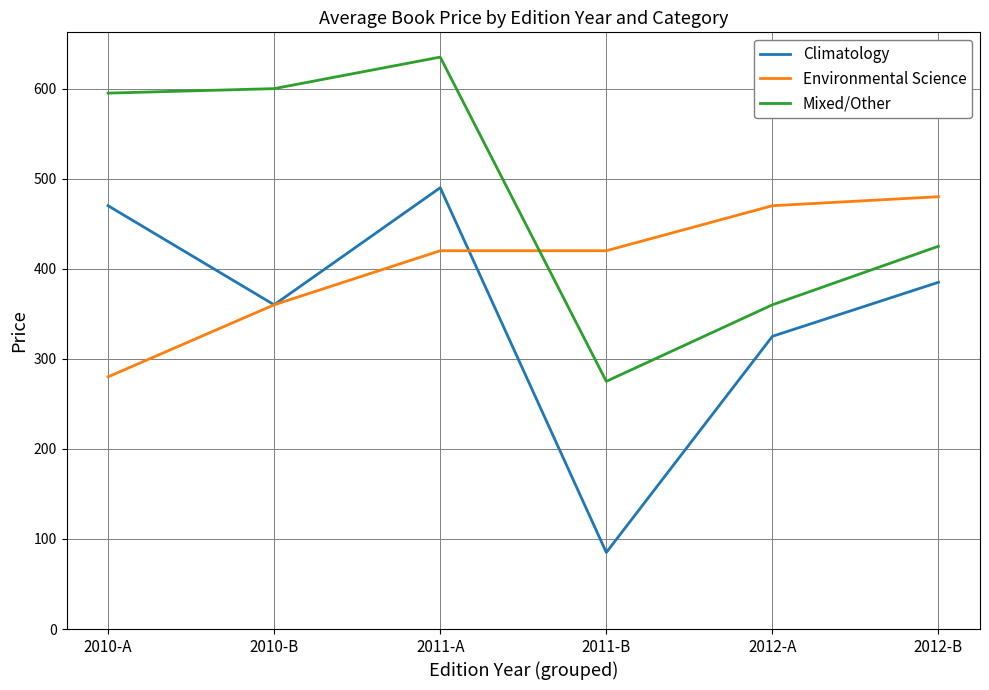

What is the spread (max minus min) of values at 2011-B?

335